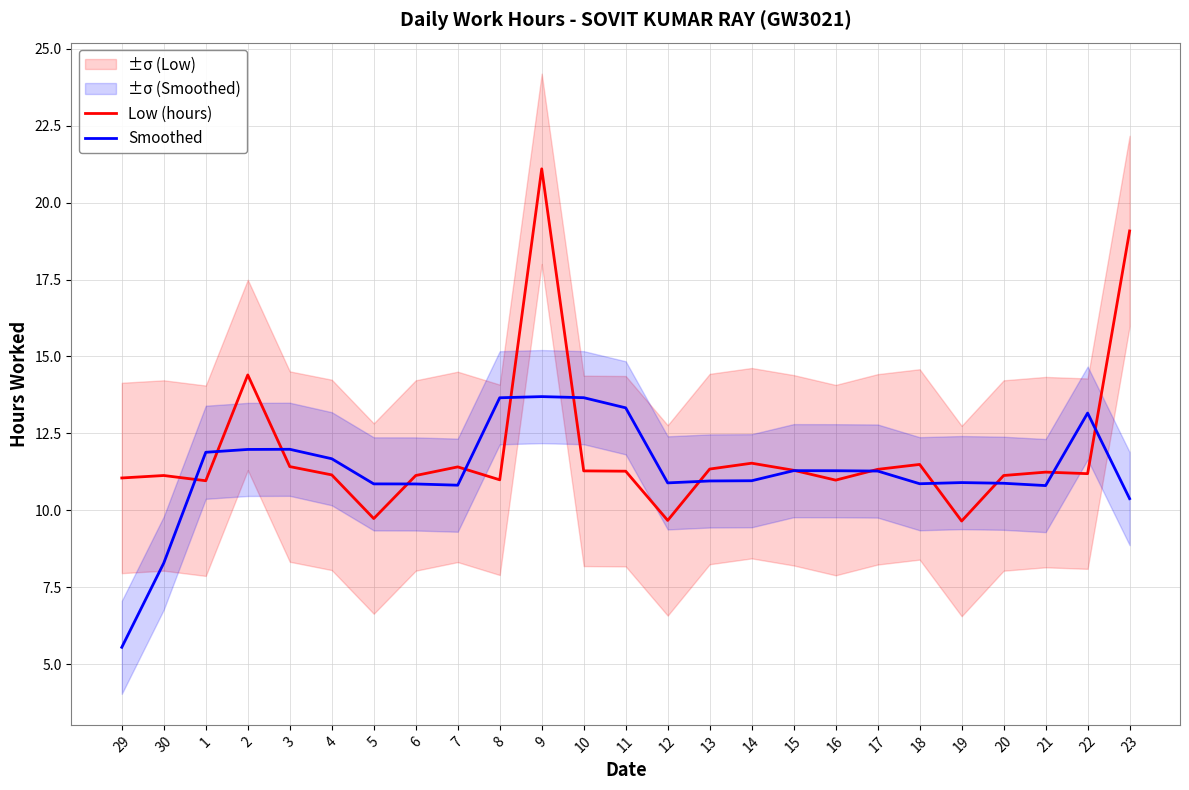

How many data points in Low (hours) are less than 11?

6